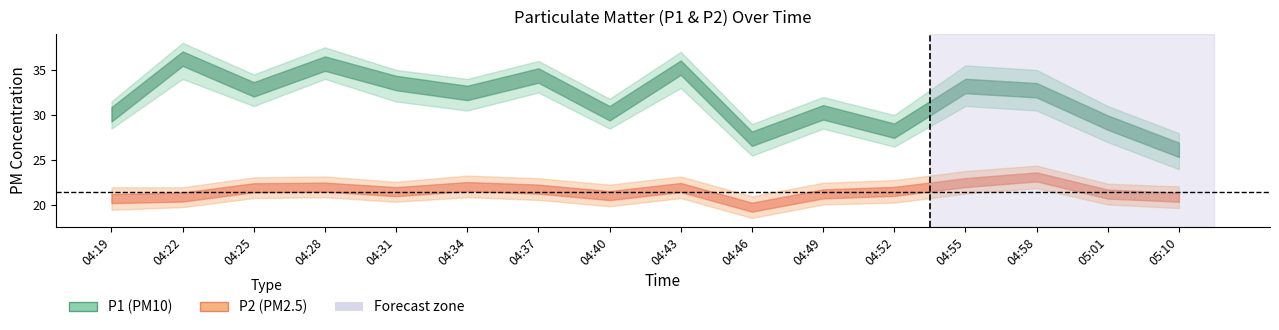

Which label corresponds to the smallest value in the chart?

04:46